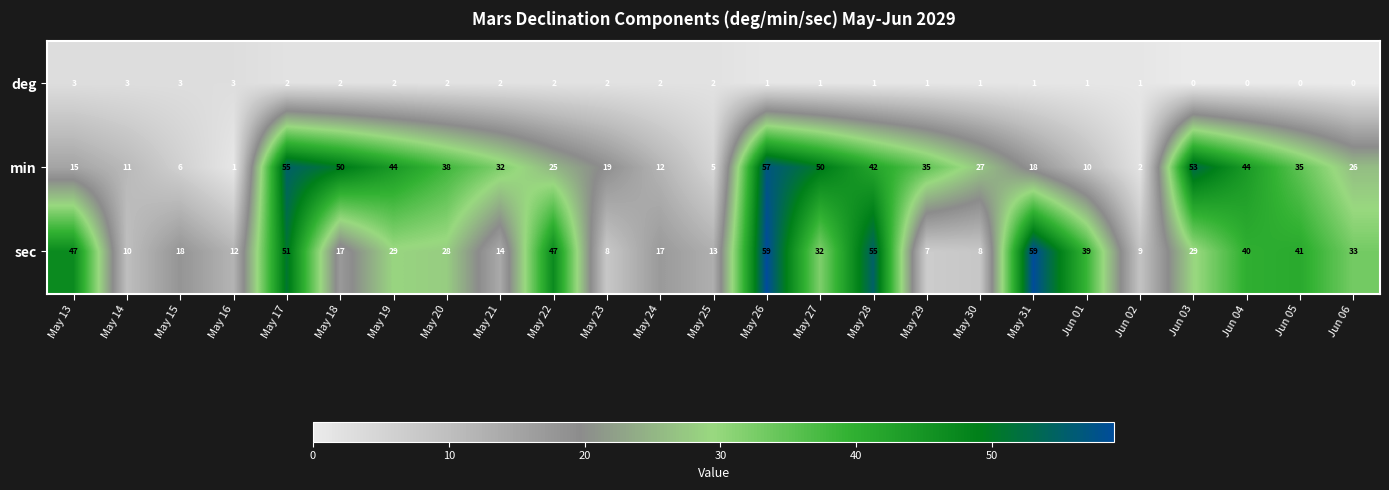

Which series has the largest range (max minus min)?

min